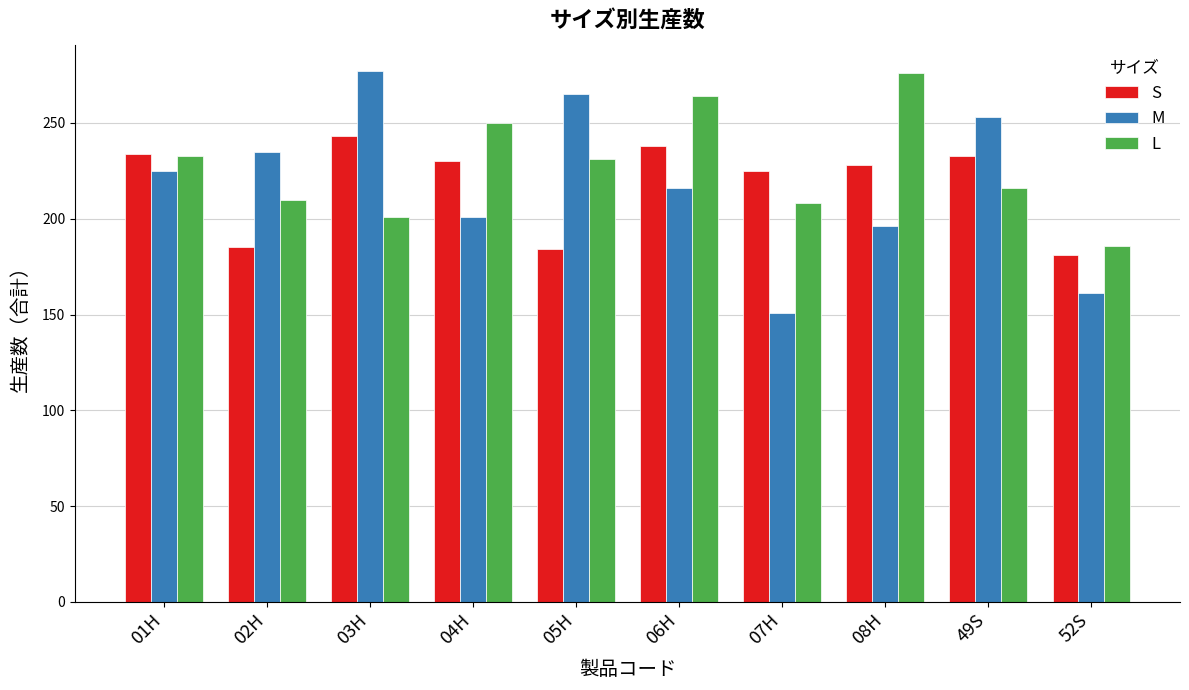

Where is M nearest to the value 214?

06H